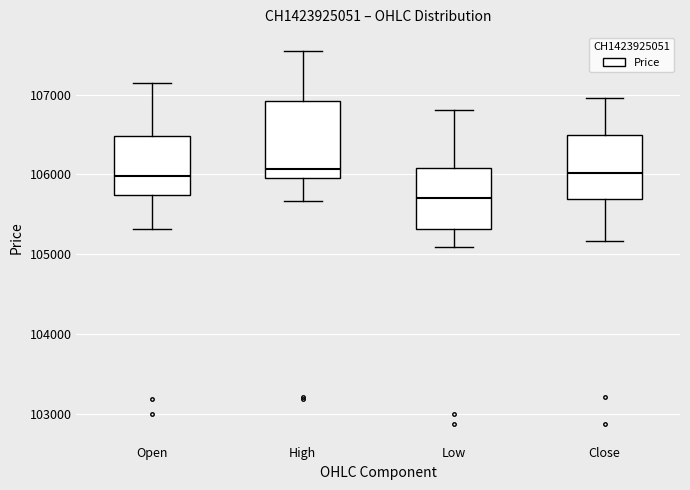

Where does the median line of the box for High sit on the y-axis? The values are not printed on the chart, so give them approximately, as read against the axis.

106100